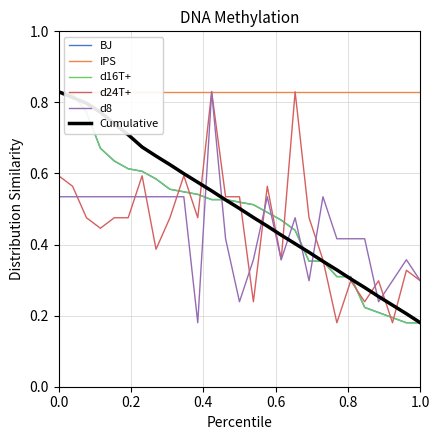

True or false: d16T+ and d8 cross at least once.

True